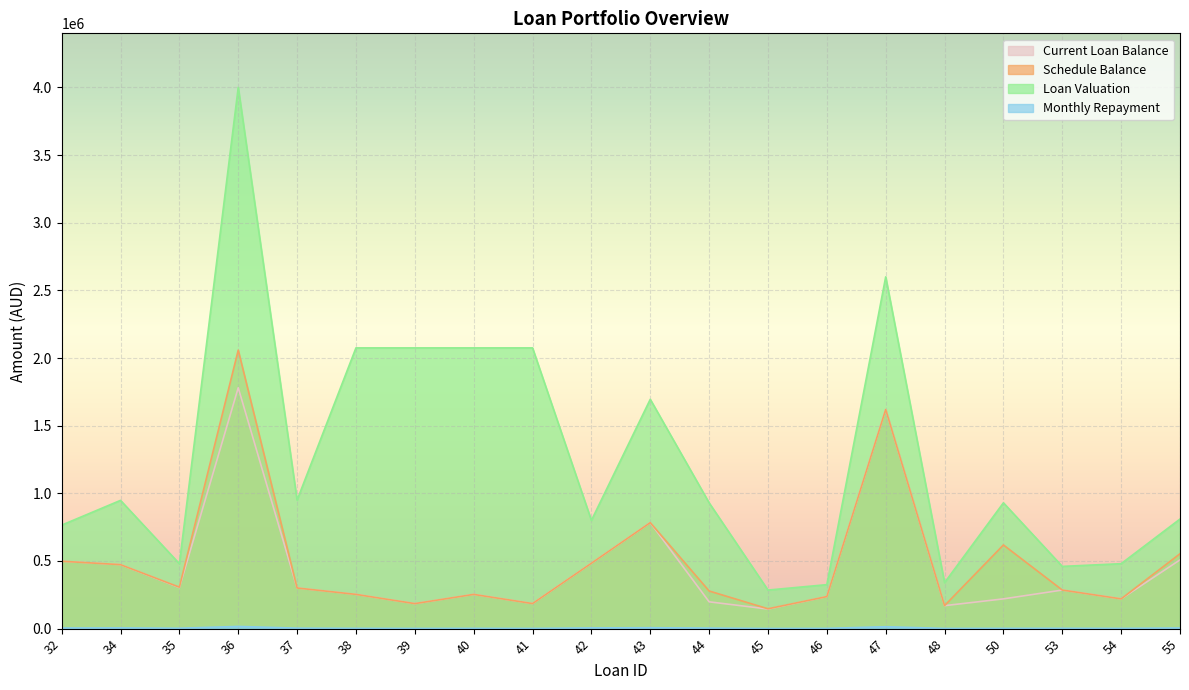

Reading left to right, extract all data points from this chart.

Current Loan Balance: 32=498112.4	34=472934.8	35=303585.0	36=1780433.3	37=300432.5	38=253040.2	39=184690.2	40=253034.4	41=185254.3	42=483353.9	43=783405.8	44=198168.3	45=144728.2	46=236893.8	47=1619567.3	48=169869.8	50=219912.6	53=285124.5	54=220010.5	55=508119.2
Schedule Balance: 32=498112.4	34=472934.8	35=306464.1	36=2058433.3	37=300432.5	38=253040.2	39=184890.2	40=253034.4	41=185254.3	42=483353.9	43=783405.8	44=278168.3	45=146706.6	46=236893.8	47=1619567.3	48=170019.8	50=618412.7	53=285149.5	54=220010.5	55=553387.0
Loan Valuation: 32=765000.0	34=948000.0	35=480000.0	36=4000000.0	37=950000.0	38=2075000.0	39=2075000.0	40=2075000.0	41=2075000.0	42=800000.0	43=1695000.0	44=930000.0	45=285000.0	46=325000.0	47=2600000.0	48=340000.0	50=930000.0	53=460000.0	54=480000.0	55=810000.0
Monthly Repayment: 32=4403.0	34=5271.1	35=2892.1	36=16312.8	37=3554.2	38=2212.2	39=1649.7	40=2212.2	41=1652.9	42=5285.4	43=6741.1	44=4028.2	45=1229.4	46=1992.8	47=14084.0	48=1522.5	50=2143.1	53=2604.5	54=1945.0	55=4732.1